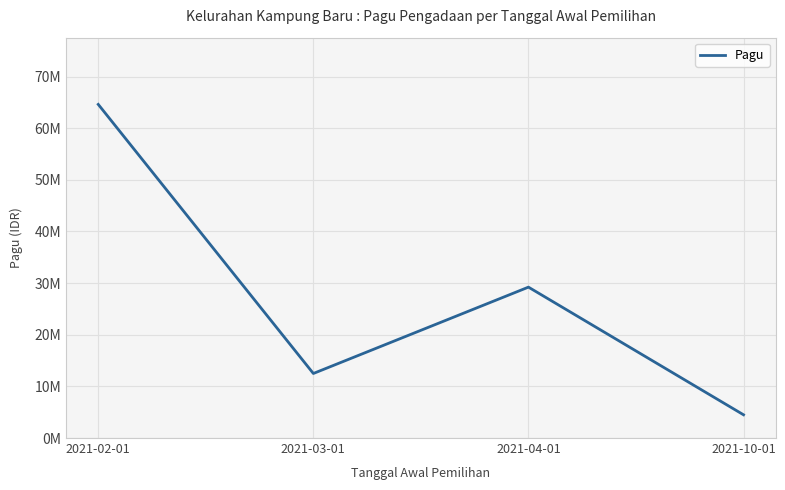

What is the value of the 2nd point from the left?

12500000